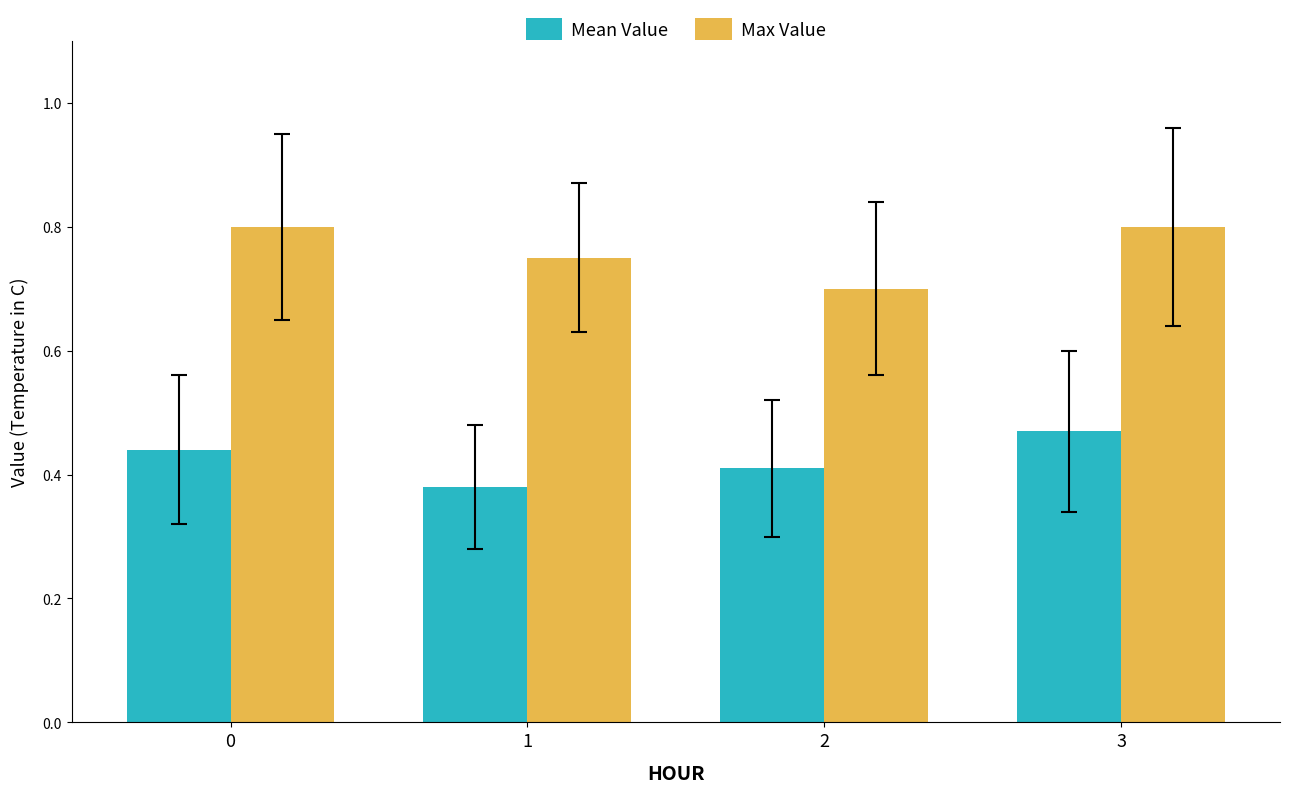

True or false: Max Value has a value of 0.8 at 3.

True